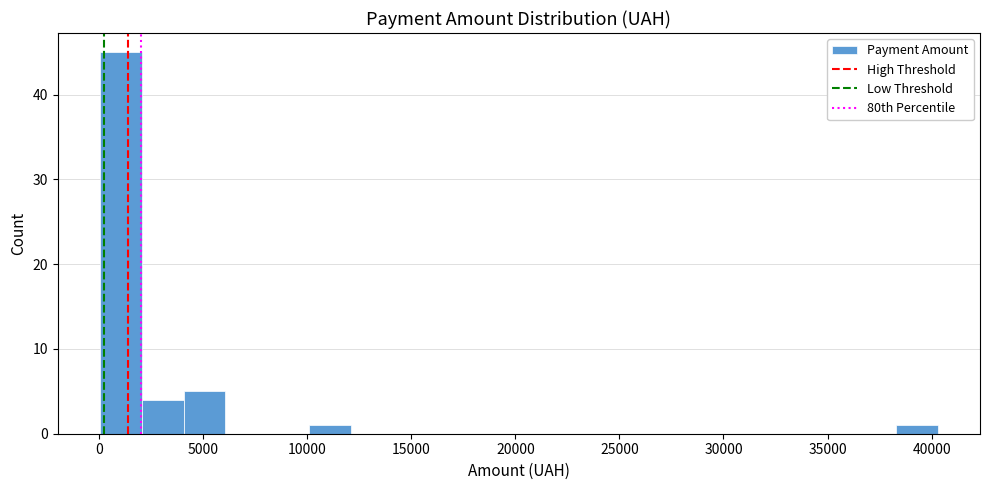

What is the height of the bar covering 4000 to 6000 on the x-axis? Neither the bar edges nor the heights are printed on the chart, so give them approximately, as read against the axes.

5